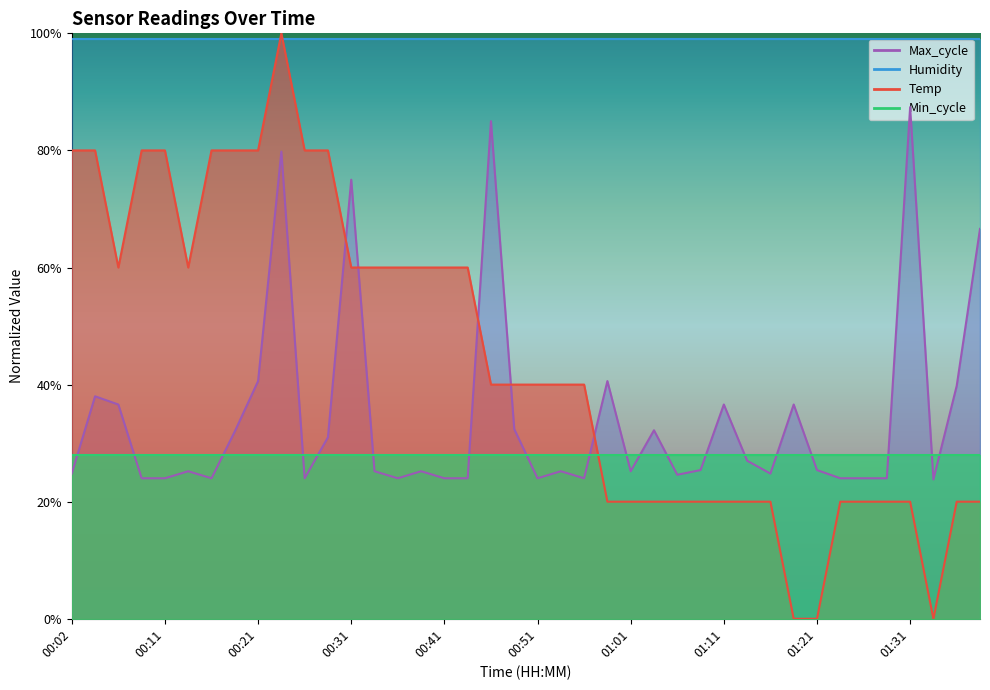

Where do Max_cycle and Temp first cross each other?

00:29 and 00:31